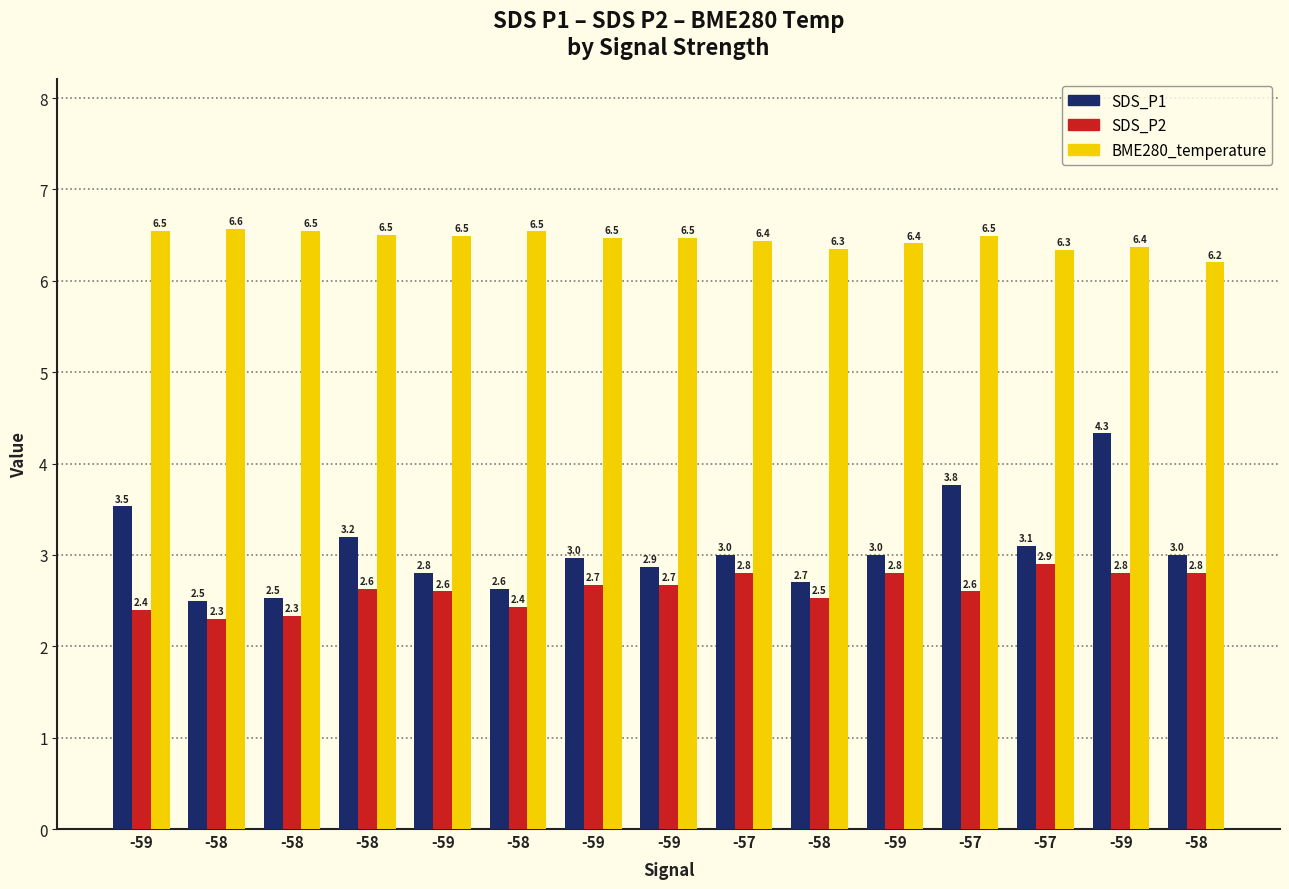

What are all the series names shown in the legend?

SDS_P1, SDS_P2, BME280_temperature